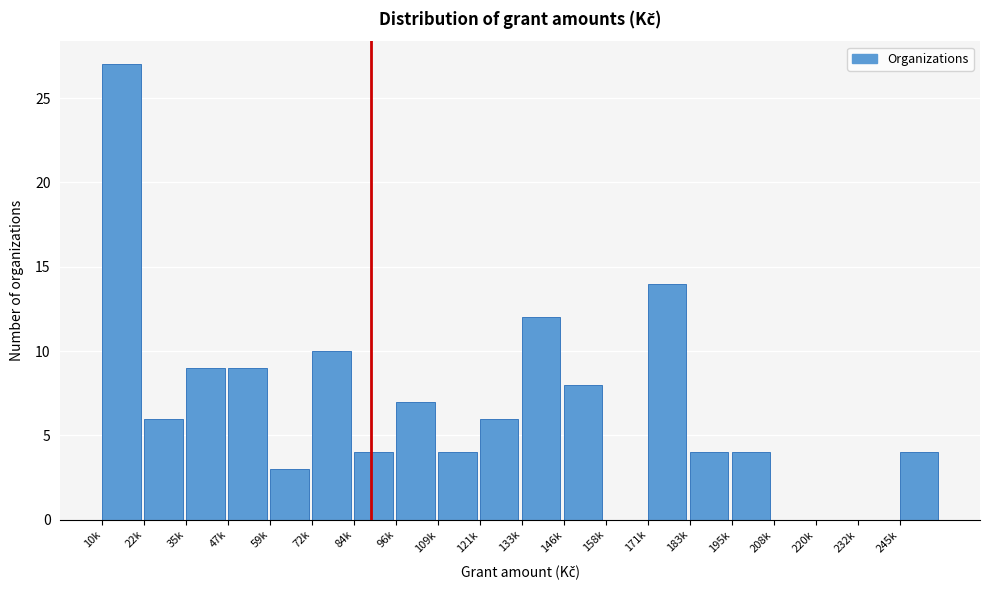

Reading left to right, list all the values displayed in this chart.

10k=27	22k=6	35k=9	47k=9	59k=3	72k=10	84k=4	96k=7	109k=4	121k=6	133k=12	146k=8	158k=0	171k=14	183k=4	195k=4	208k=0	220k=0	232k=0	245k=4